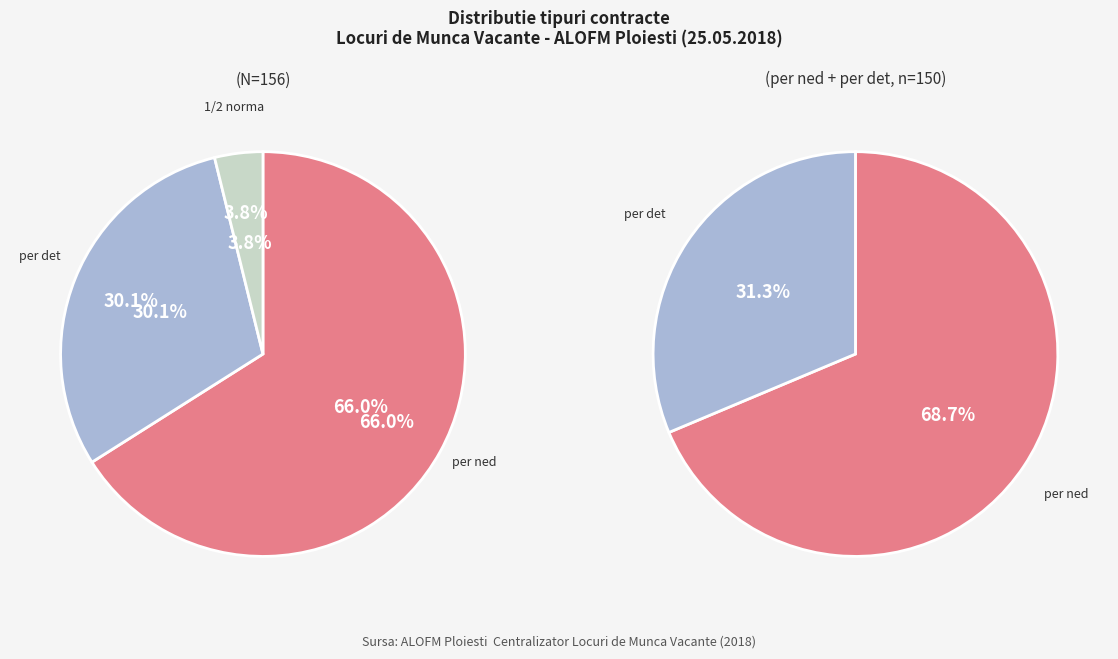

Count the number of slices in the pie.

3